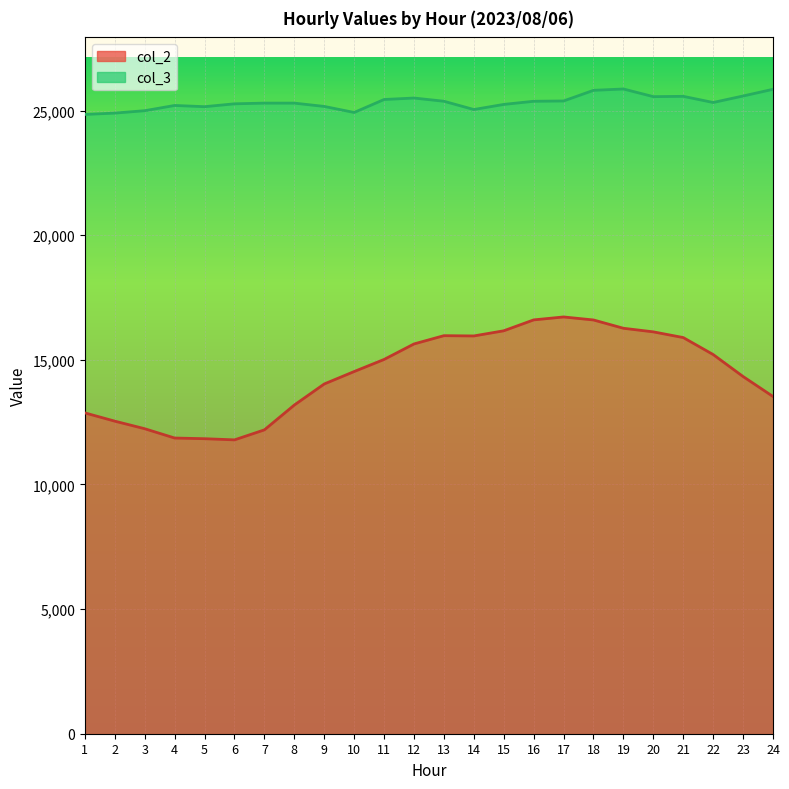

True or false: col_2 has more than 2 interior local peaks.

False